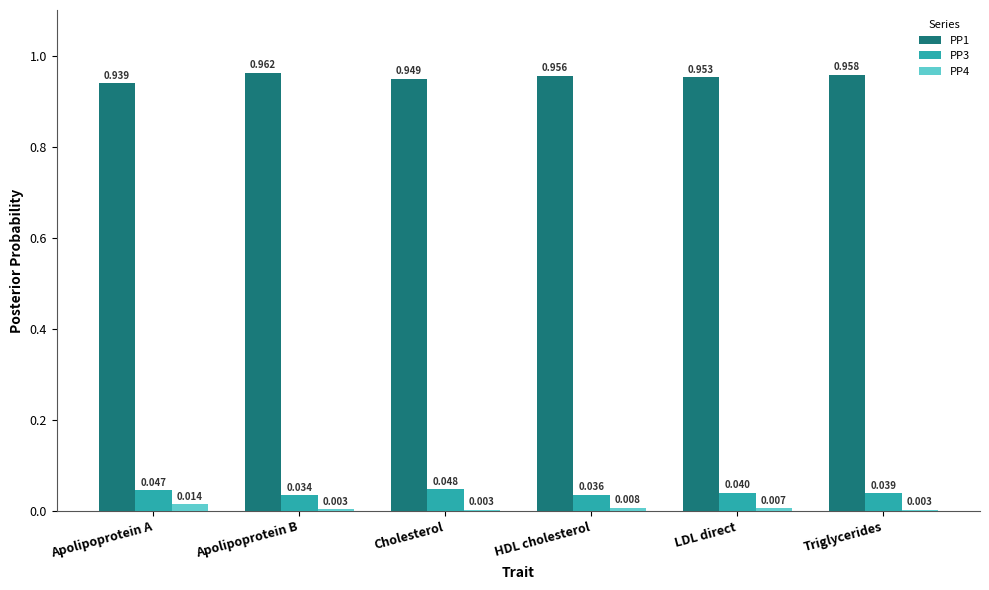

How many PP1 values are between 0 and 1?

6